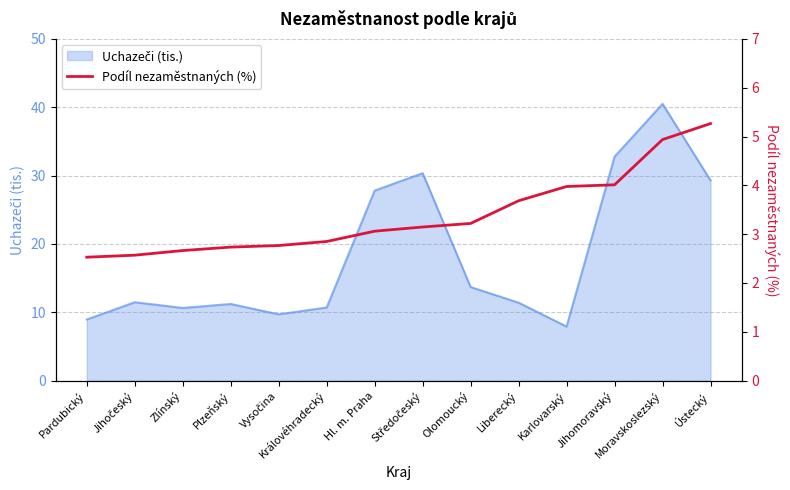

What is the difference between the maximum and minimum values?

2.7